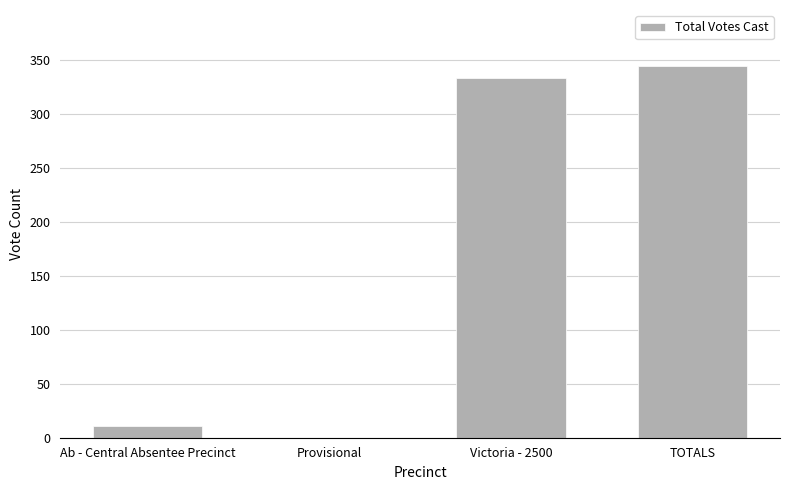

What is the maximum value shown in the chart?

345